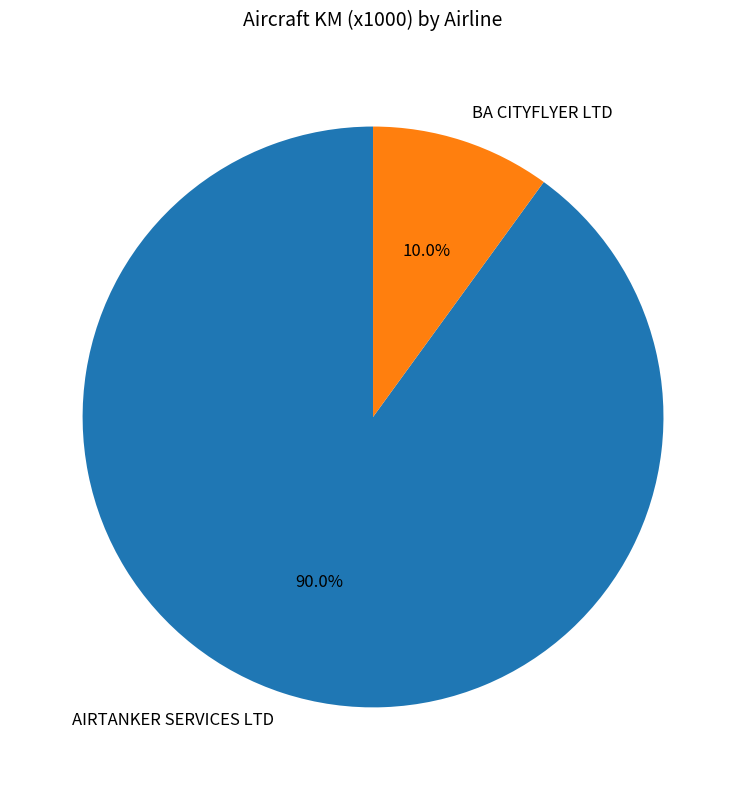

What is the ratio of the value at AIRTANKER SERVICES LTD to the value at BA CITYFLYER LTD?

9.0